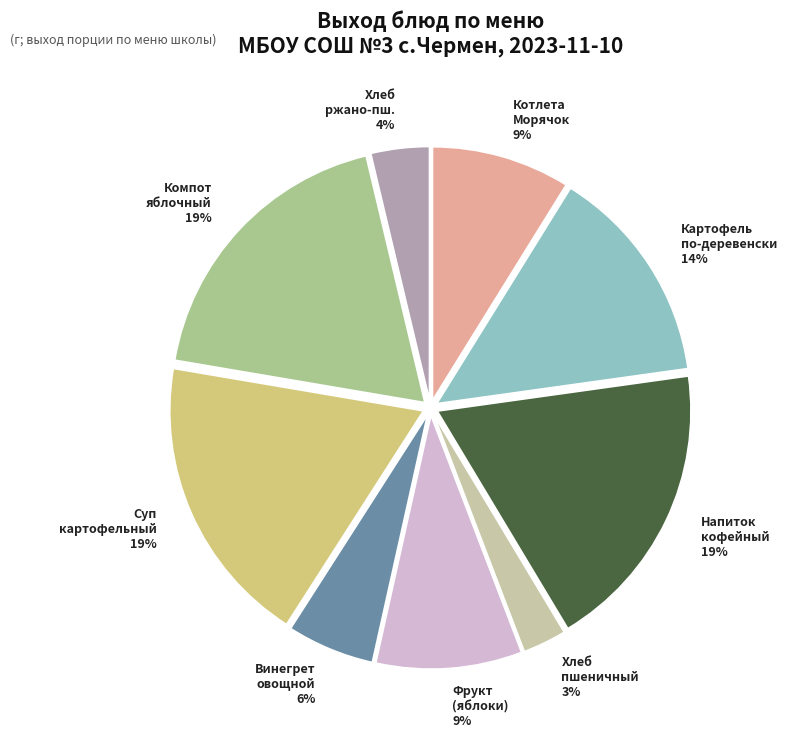

Is Напиток кофейный the majority of the pie?

No